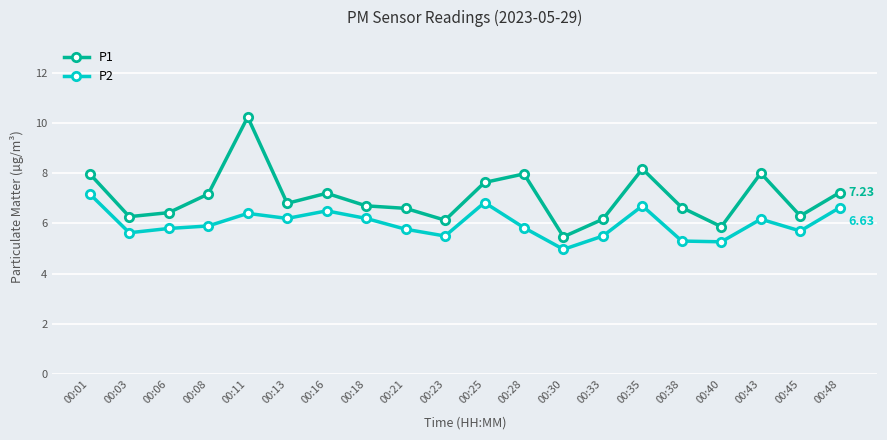

What is the difference between the P1 values at 00:23 and 00:13?

0.7